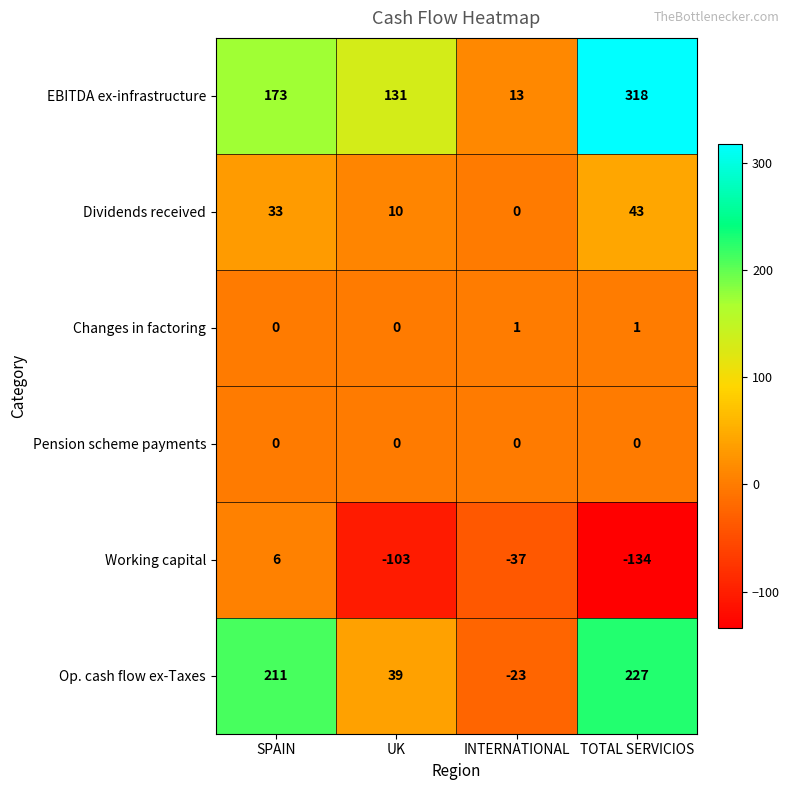

Which series changed the most between UK and INTERNATIONAL?

EBITDA ex-infrastructure